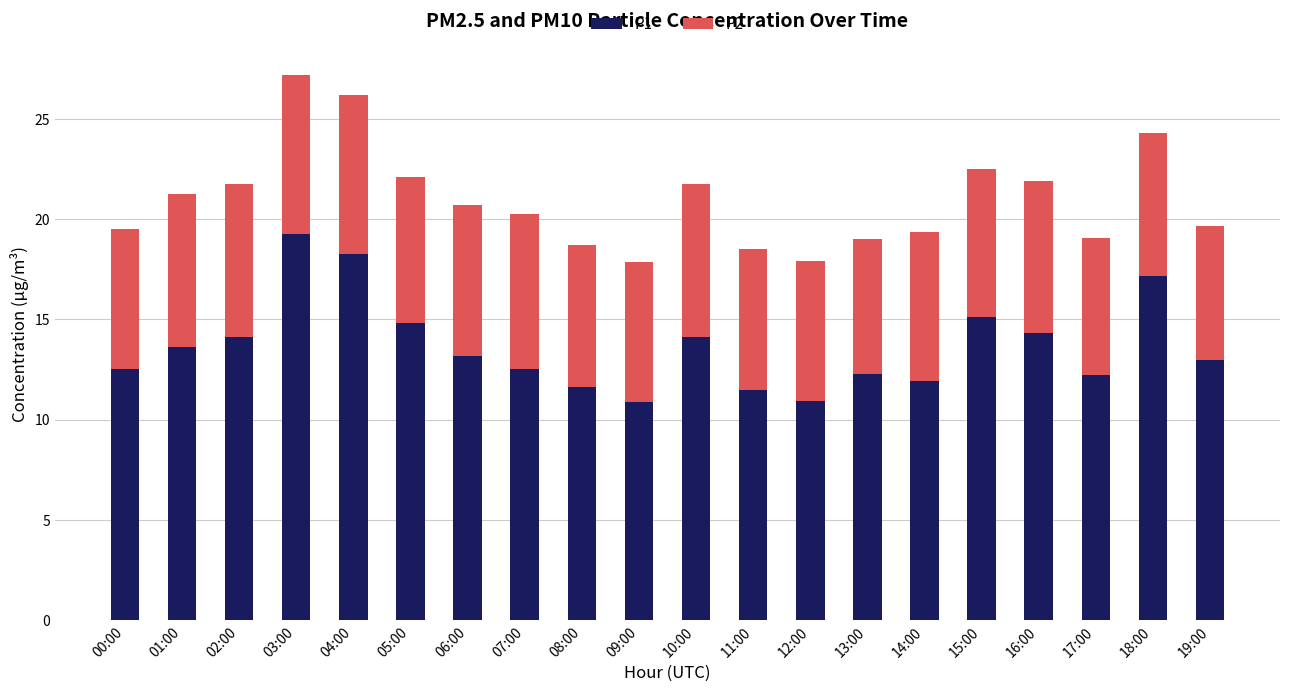

What is the total value across all series at 17:00?

19.0